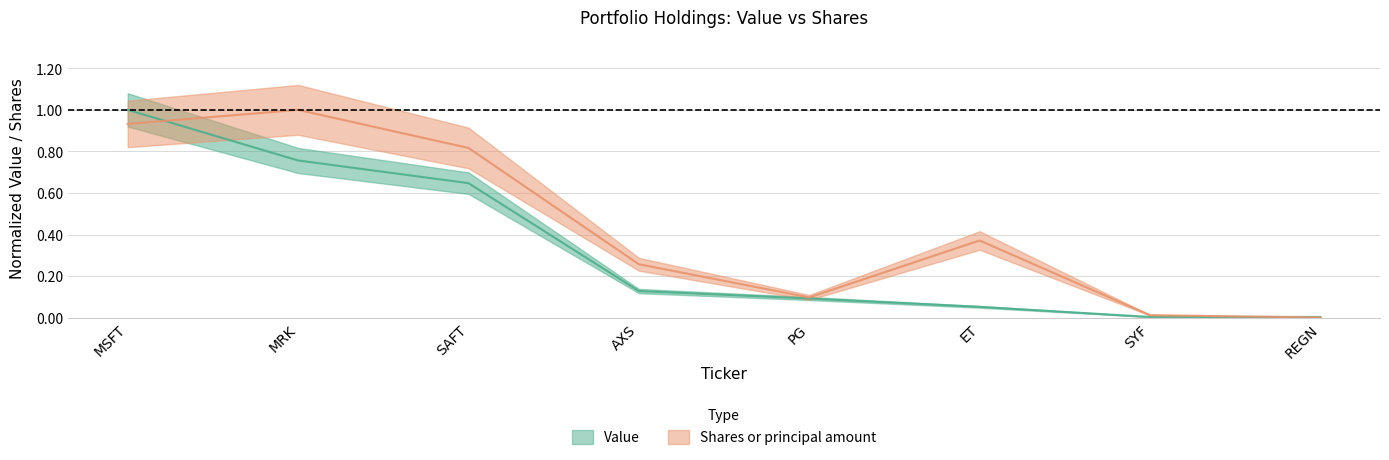

Reading left to right, extract all data points from this chart.

Value: 1.0	0.8	0.6	0.1	0.1	0.1	0.0	0.0
Shares or principal amount: 0.9	1.0	0.8	0.3	0.1	0.4	0.0	0.0